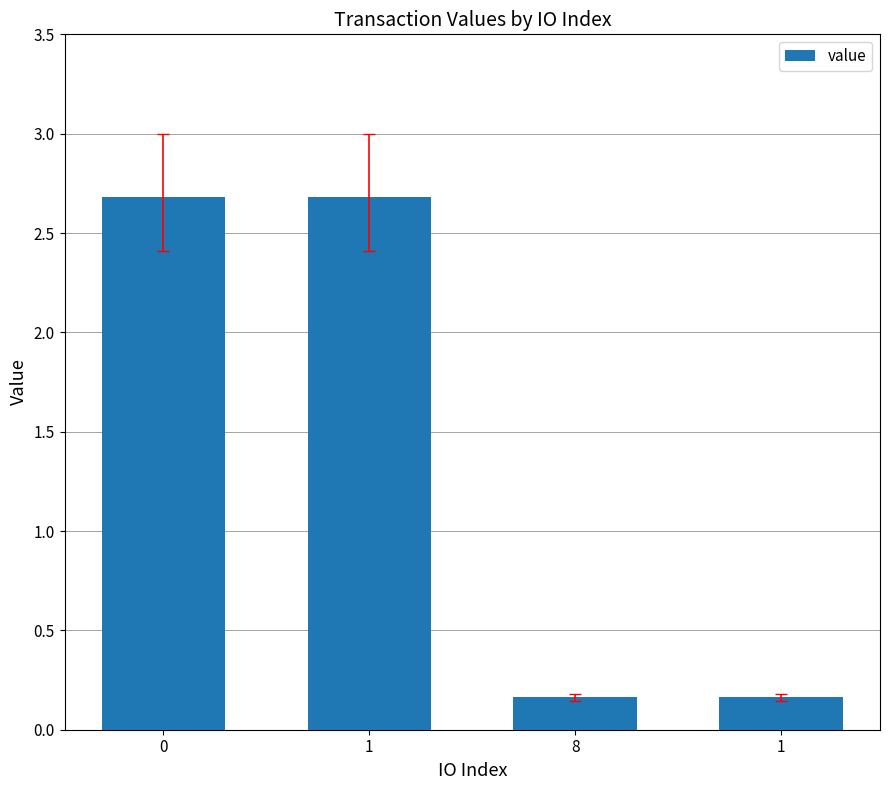

Reading left to right, extract all data points from this chart.

2.7	2.7	0.2	0.2